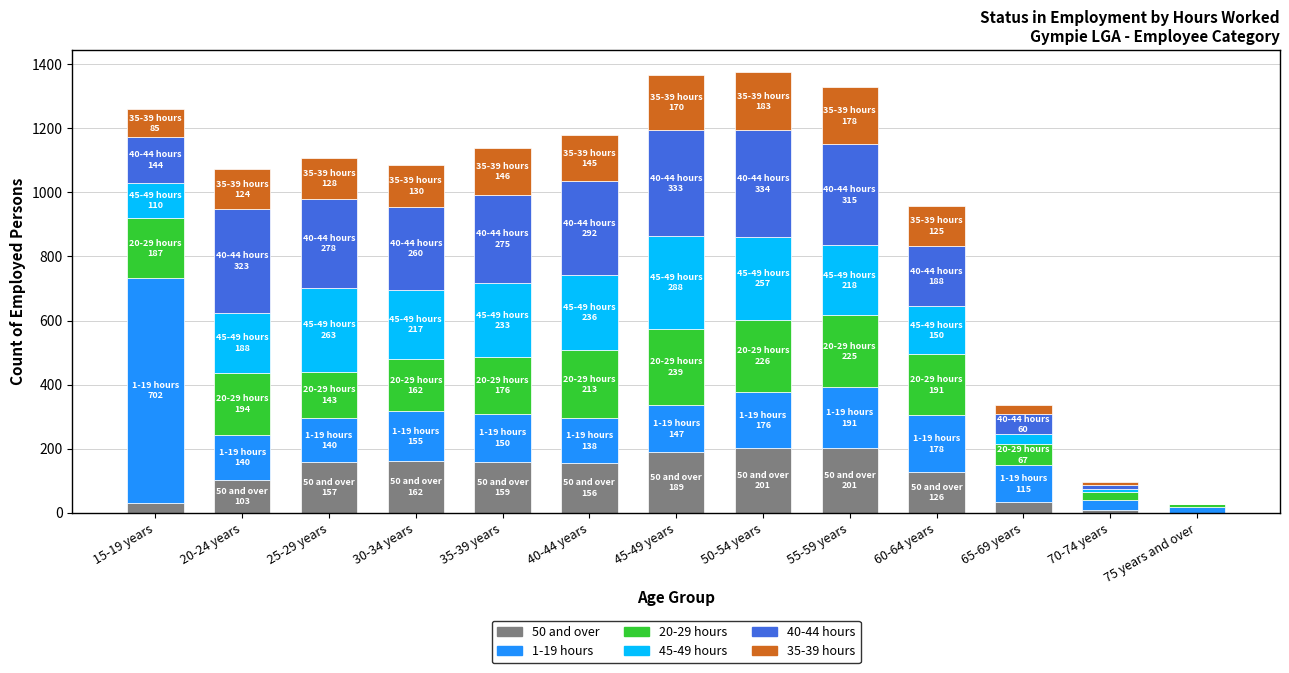

The value of 40-44 hours at 60-64 years is 268. True or false?

False